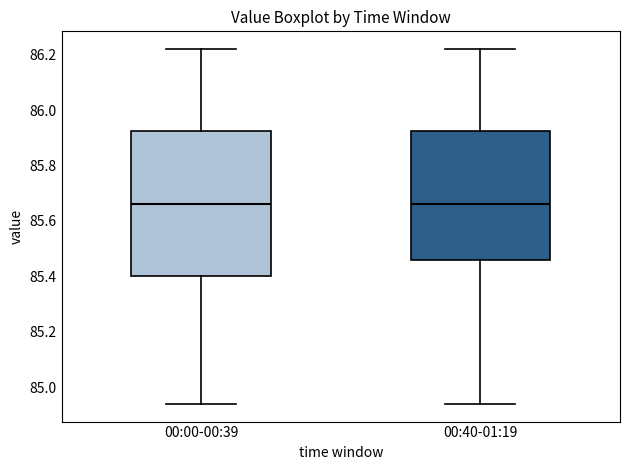

Reading left to right, read every box against the y-axis: the position of its median line, the range the box covers, and the ends of its whiskers. The values are not printed on the chart, so give them approximately, as read against the axis.

00:00-00:39: median 85.66, box 85.40 to 85.92, whiskers 84.94 to 86.22
00:40-01:19: median 85.66, box 85.46 to 85.92, whiskers 84.94 to 86.22